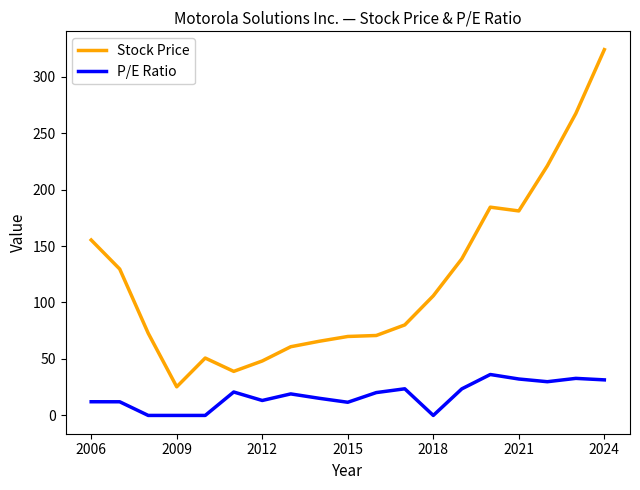

What are all the series names shown in the legend?

Stock Price, P/E Ratio